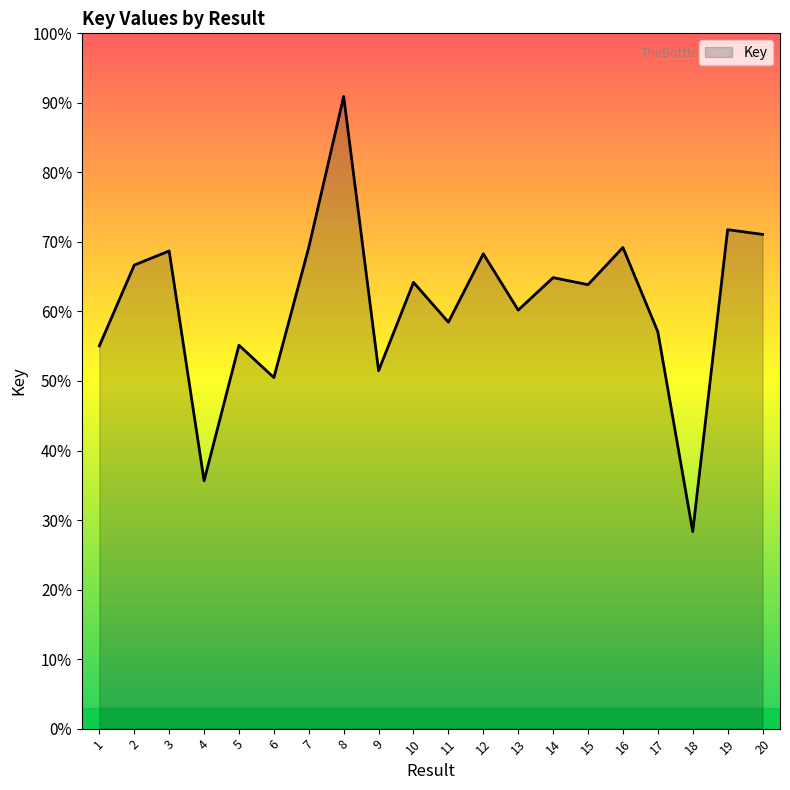

Does the chart have visible grid lines?

No